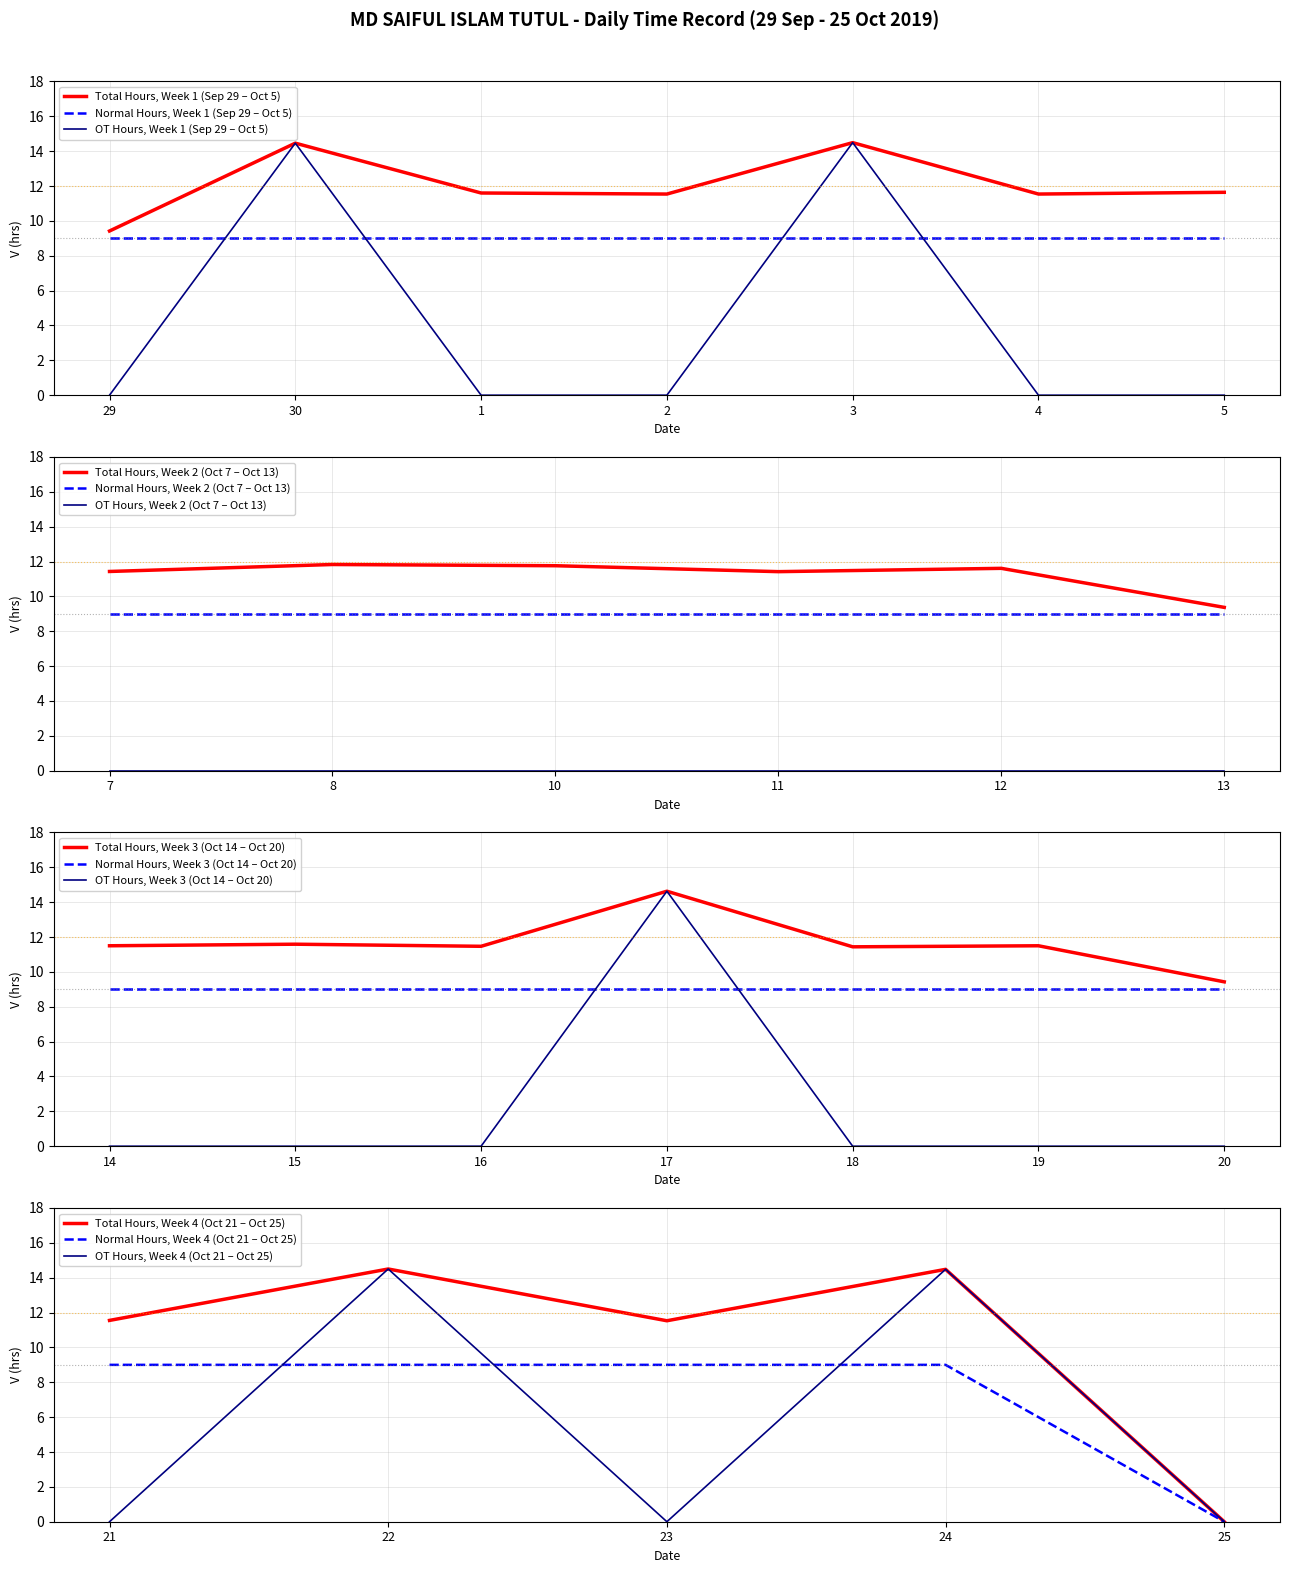

What is the sum of the values at 13 and 17?

24.0